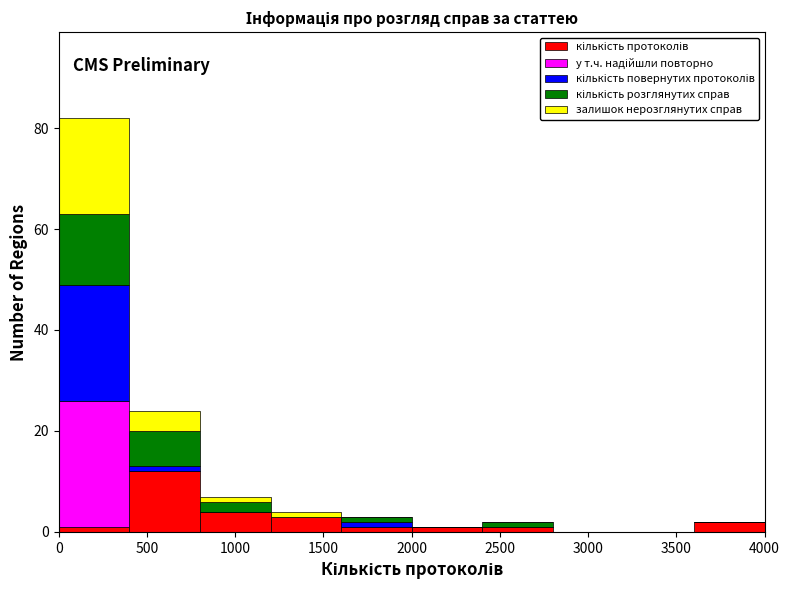

Reading left to right, list every stacked bar in this chart as the range it spans on the x-axis followed by its total height. The values are not printed on the chart, so give them approximately, as read against the axis.

0 to 400: 82
400 to 800: 24
800 to 1200: 8
1200 to 1600: 4
1600 to 2000: 4
2000 to 2400: under 2
2400 to 2800: 2
2800 to 3200: 0
3200 to 3600: 0
3600 to 4000: 2